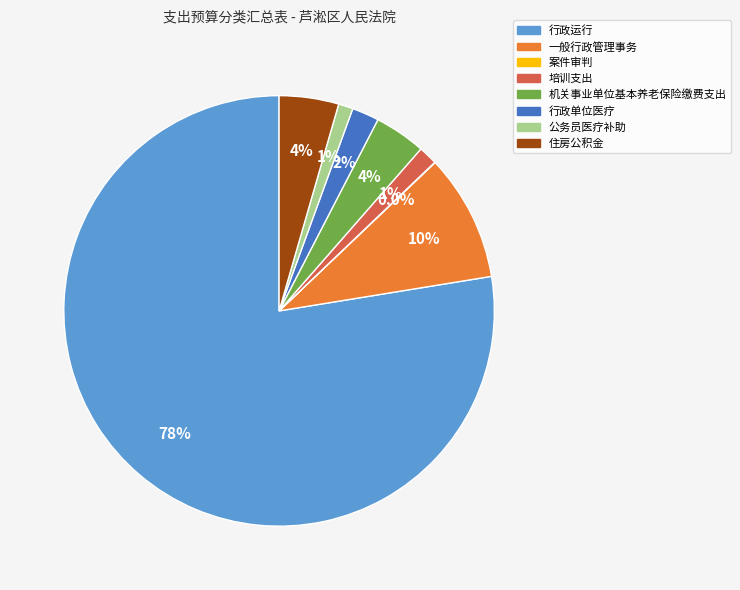

Combined, what portion of the pie is 机关事业单位基本养老保险缴费支出 and 培训支出?

5.3%